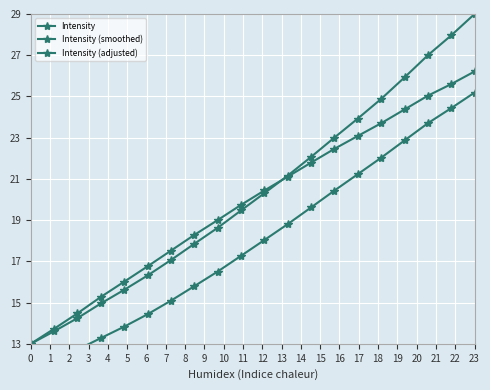

True or false: Intensity (adjusted) has more than 0 interior local peaks.

False